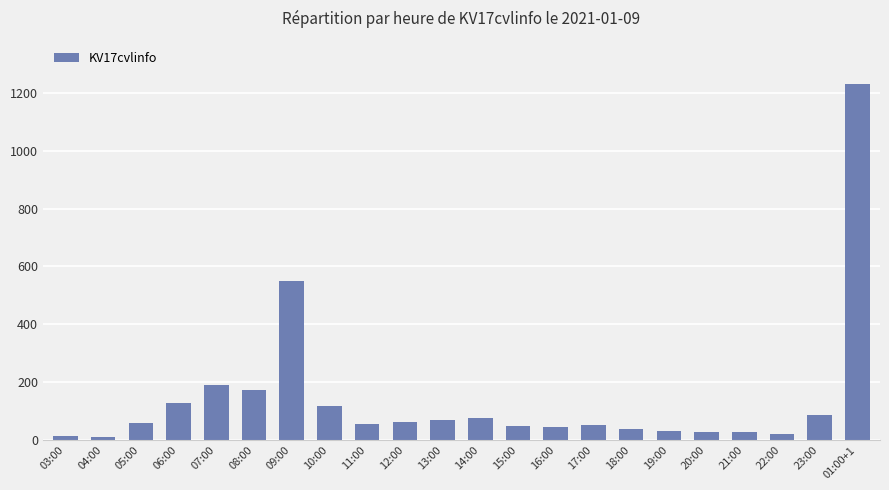

What position from the right is 14:00?

11